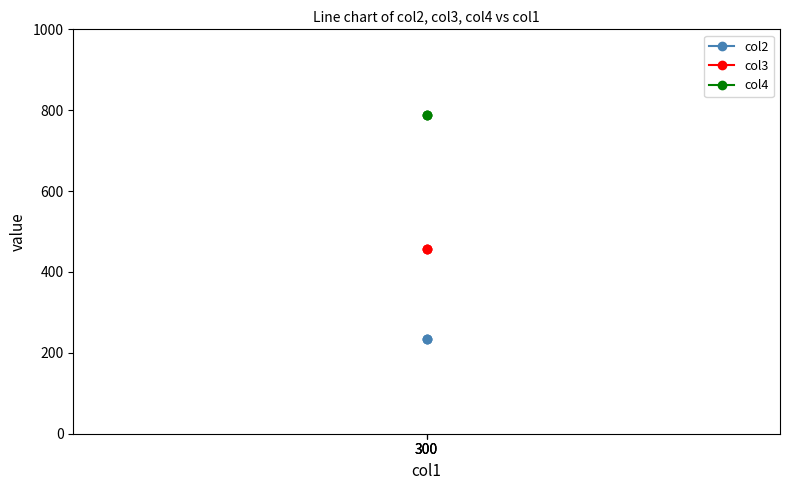

Which label corresponds to the largest value in the chart?

300